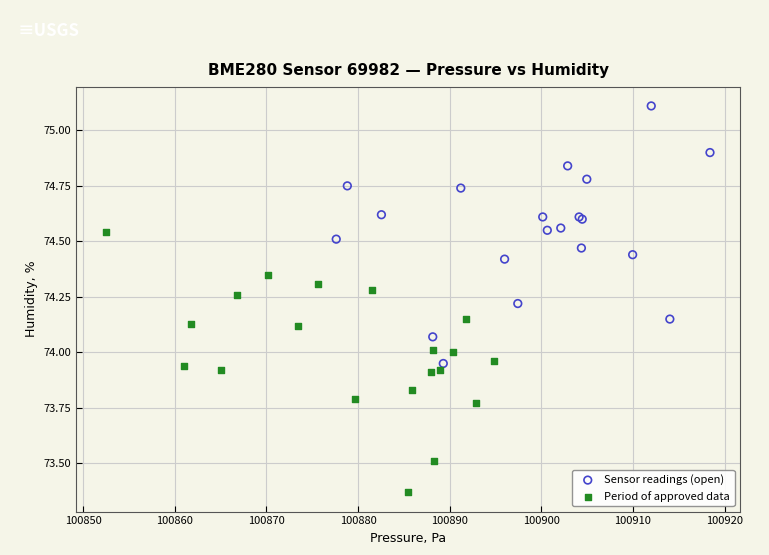

Which series reaches the maximum Y coordinate?

Sensor readings (open)